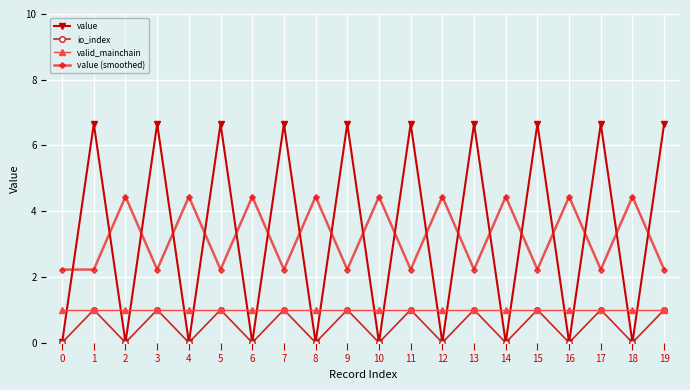

Read the value value at 3.

6.7